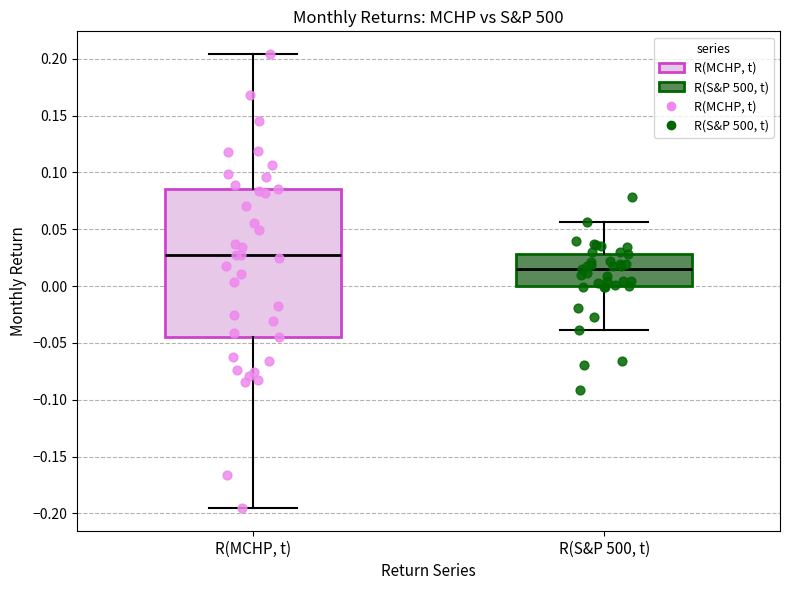

Reading left to right, read every box against the y-axis: the position of its median line, the range the box covers, and the ends of its whiskers. The values are not printed on the chart, so give them approximately, as read against the axis.

R(MCHP, t): median 0.025, box -0.045 to 0.085, whiskers -0.195 to 0.205
R(S&P 500, t): median 0.015, box 0.000 to 0.030, whiskers -0.040 to 0.055